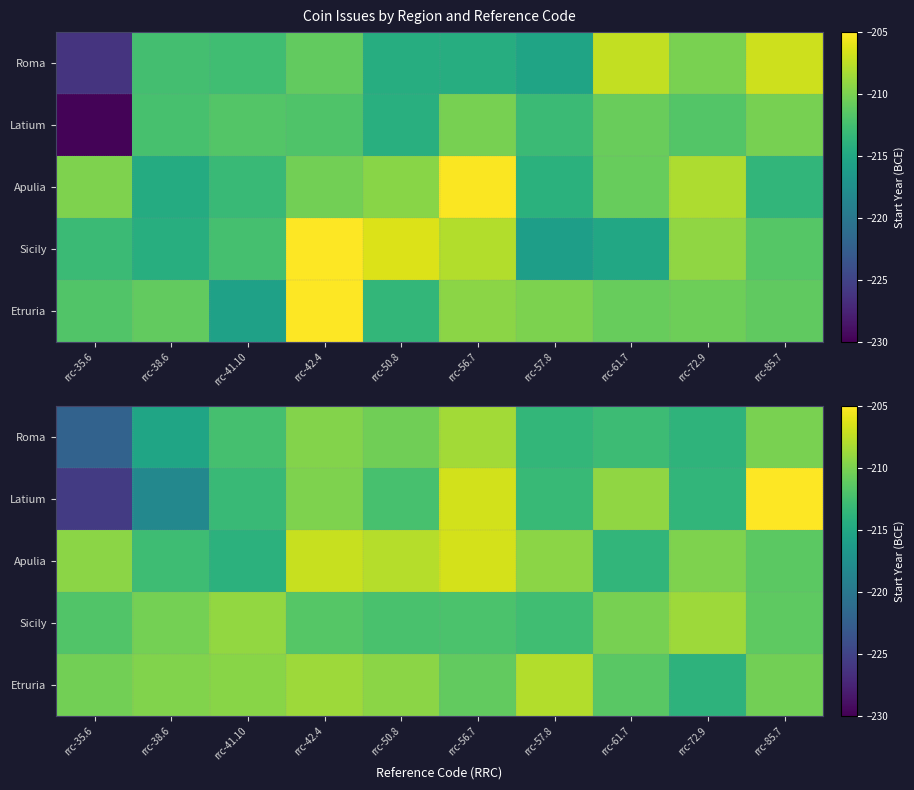

What is the total value across all series at rrc-35.6?

-1079.3